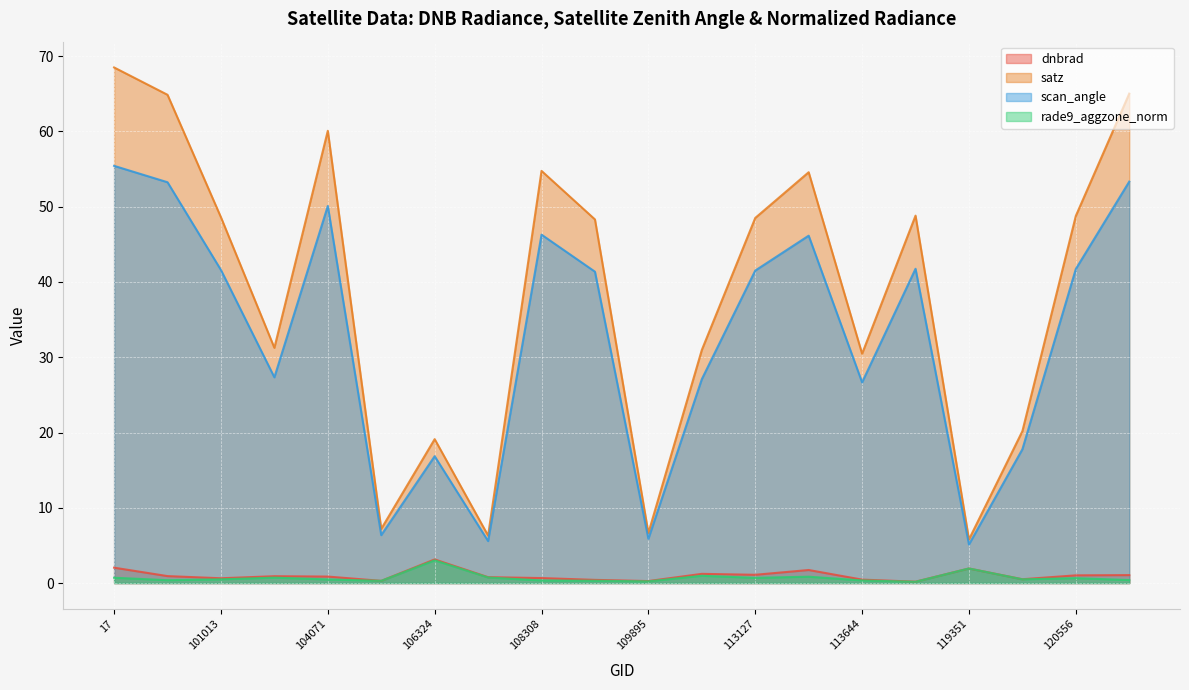

The rade9_aggzone_norm series shows 0.2 at 115226. True or false?

True